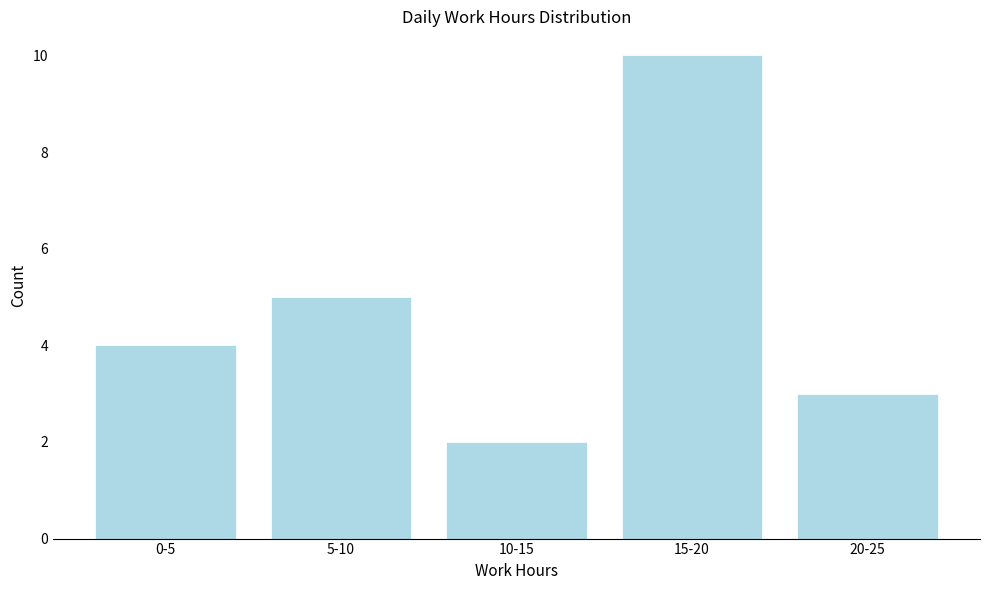

Reading right to left, extract all data points from this chart.

3	10	2	5	4